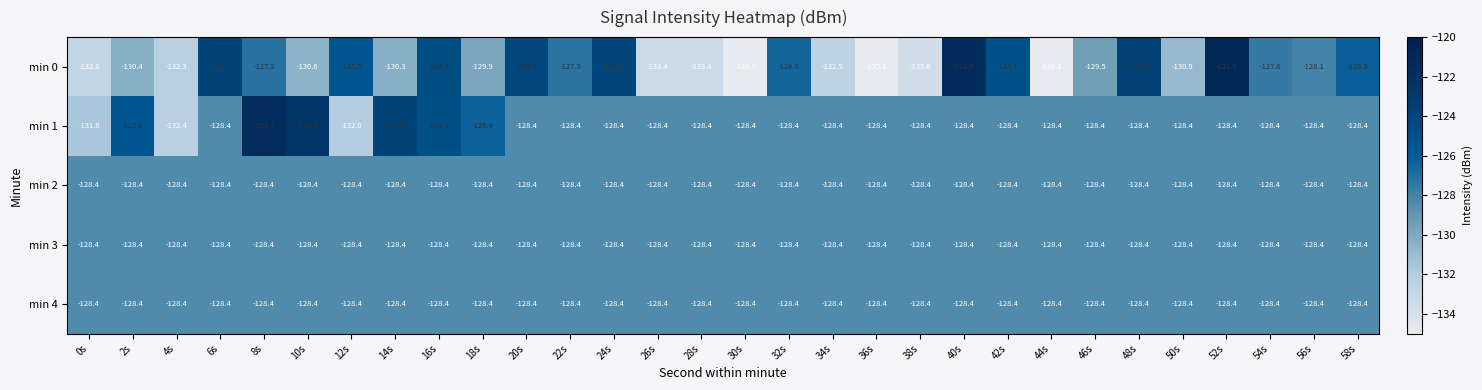

The value of min 3 at 22s is -195.2. True or false?

False